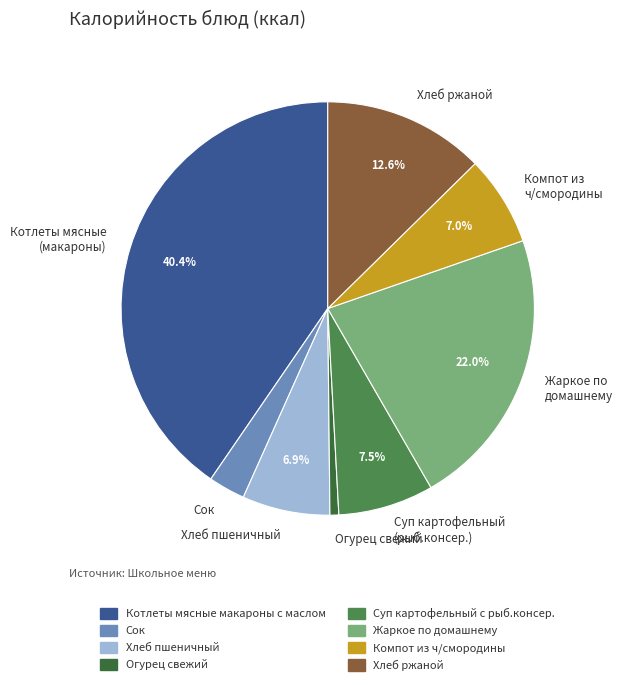

Combined, do Котлеты мясные (макароны) and Хлеб пшеничный account for over 50%?

No